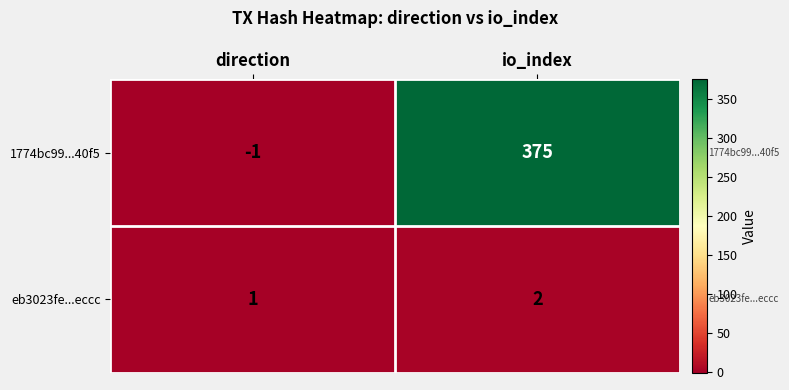

What is the total value across all series at io_index?

377